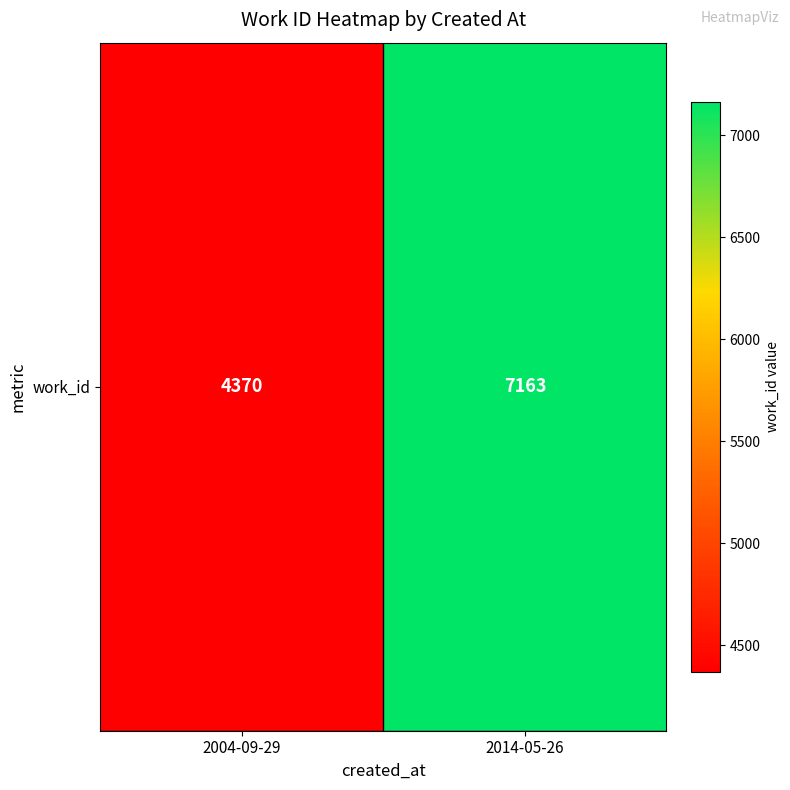

What is the change in value from 2004-09-29 to 2014-05-26?

+2793